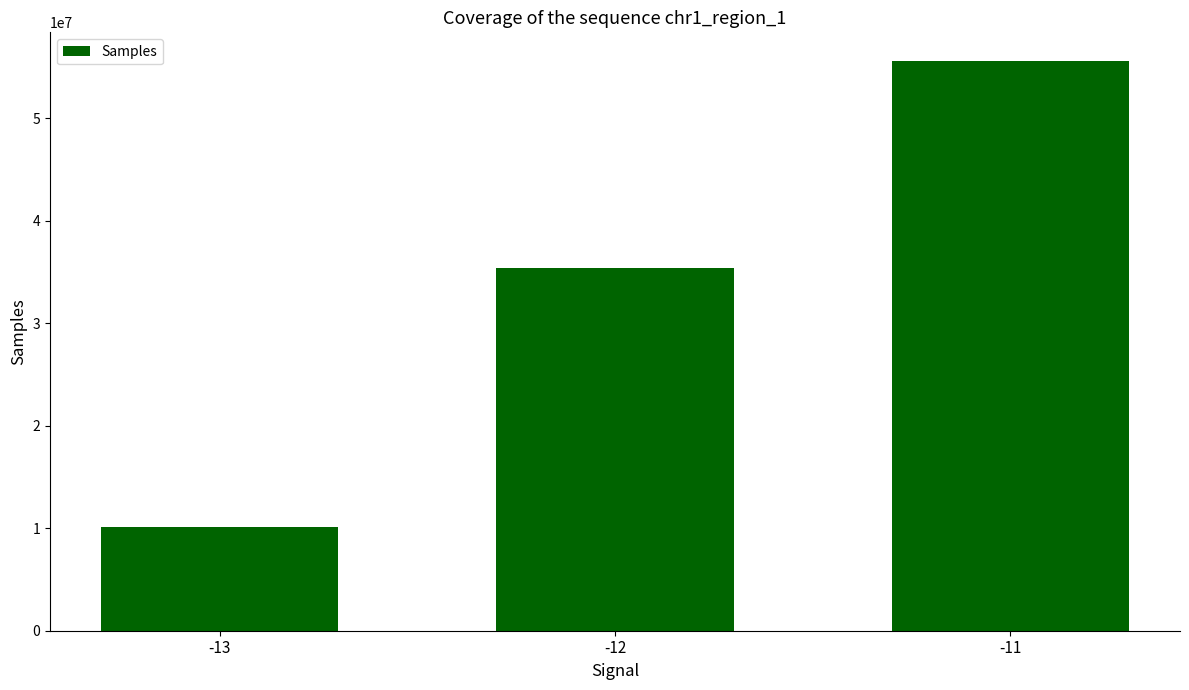

Read the value at -11.

55603784